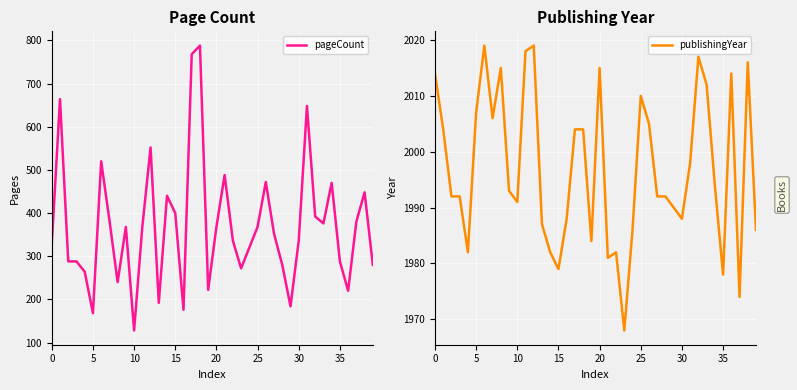

Reading left to right, list all the values displayed in this chart.

pageCount: 328	664	288	288	264	168	520	384	240	368	128	368	552	192	440	400	176	768	788	222	368	488	336	272	320	368	472	352	280	184	336	648	392	376	470	288	220	380	448	280
publishingYear: 2014	2004	1992	1992	1982	2007	2019	2006	2015	1993	1991	2018	2019	1987	1982	1979	1988	2004	2004	1984	2015	1981	1982	1968	1986	2010	2005	1992	1992	1990	1988	1998	2017	2012	1994	1978	2014	1974	2016	1986